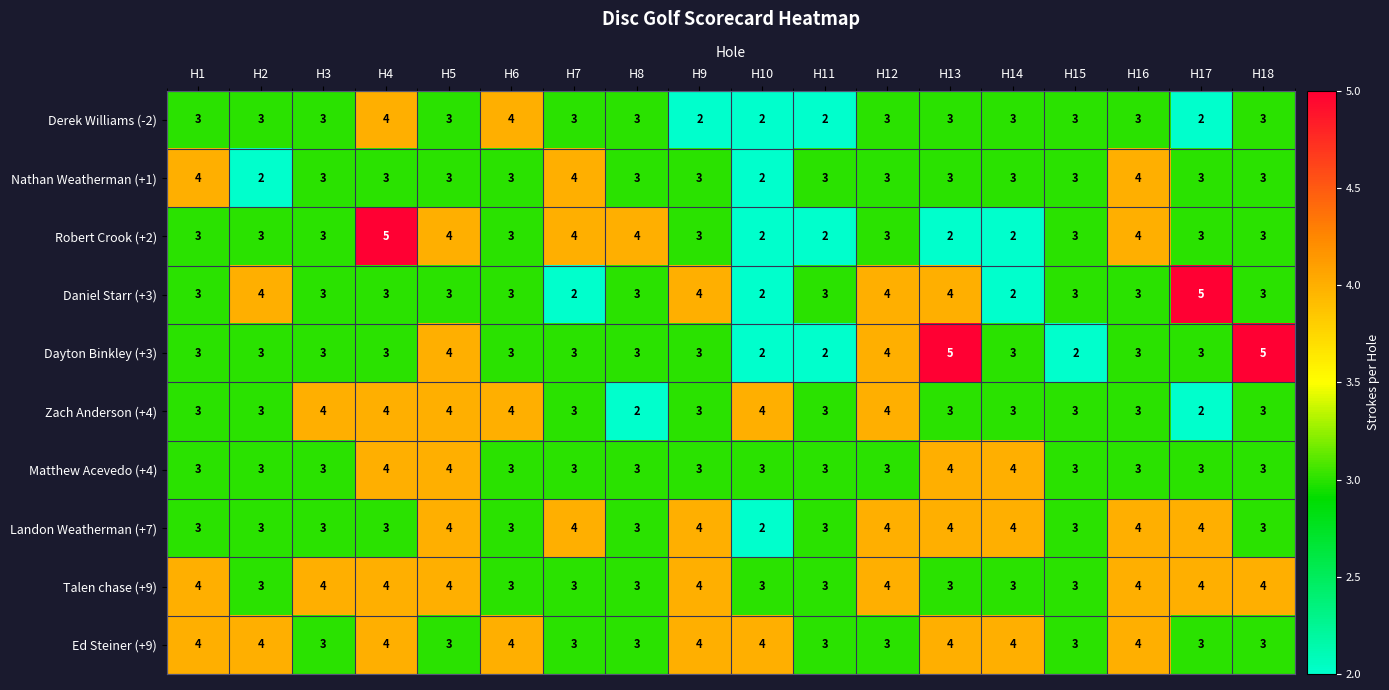

What is the total value across all series at H12?

35